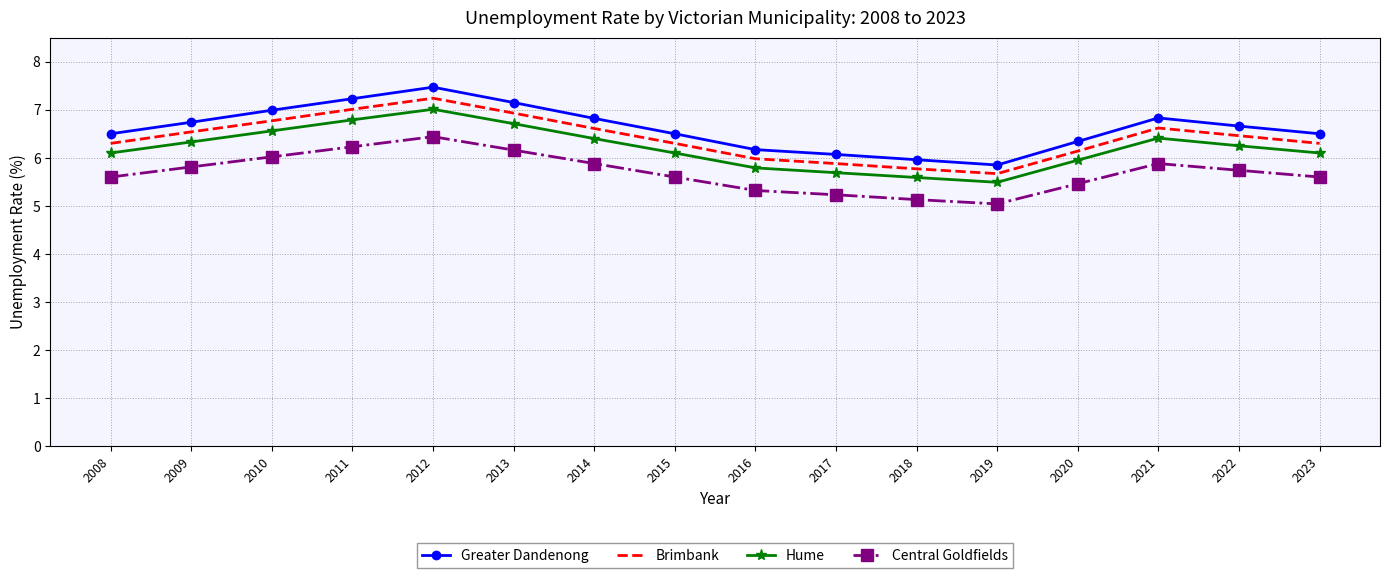

At which category is the sum across all series the highest?

2012